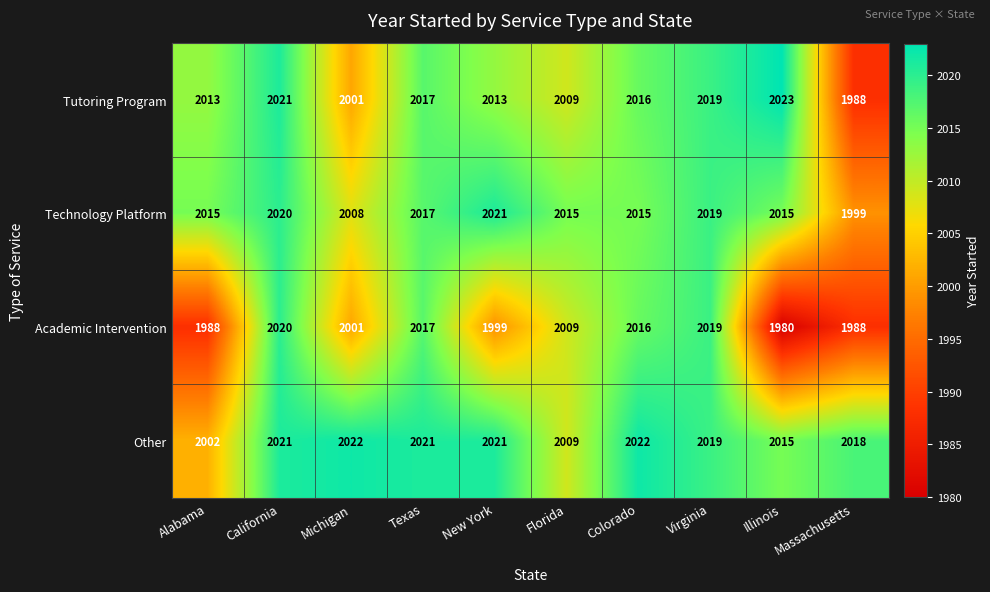

List the series in order of their peak value, highest first.

Tutoring Program, Other, Technology Platform, Academic Intervention